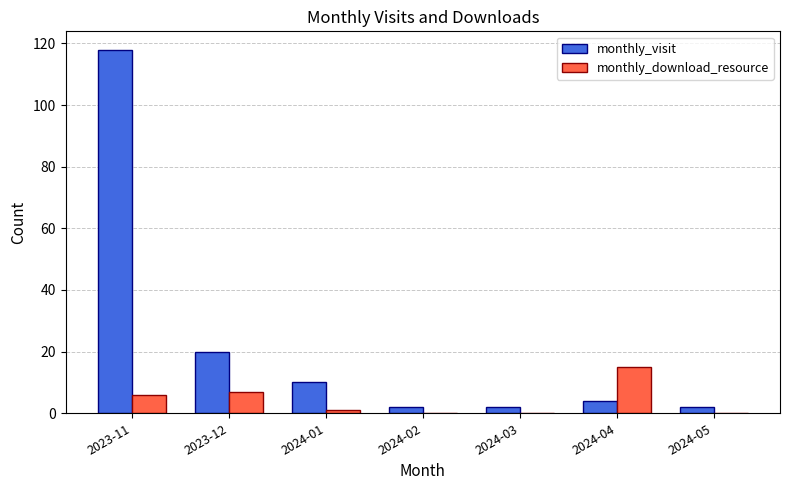

What is the sum of all monthly_visit values?

158